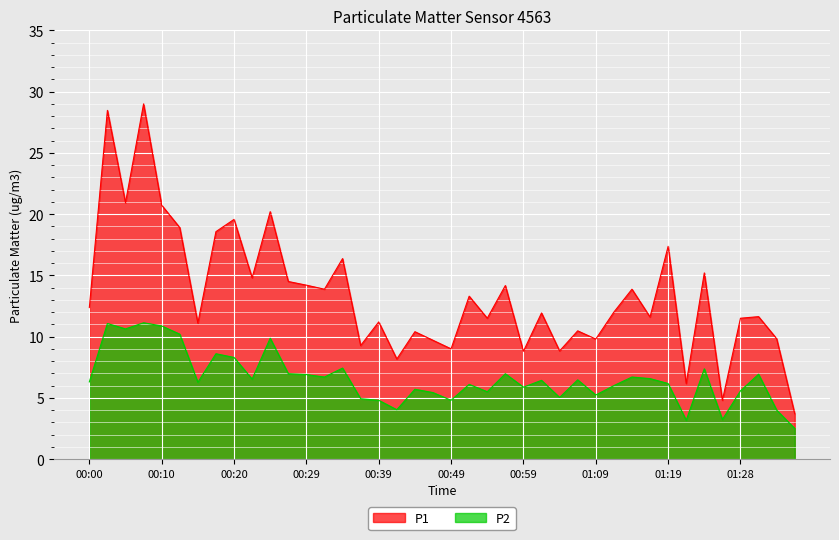

Between 00:52 and 01:01, which series saw the biggest shift?

P1